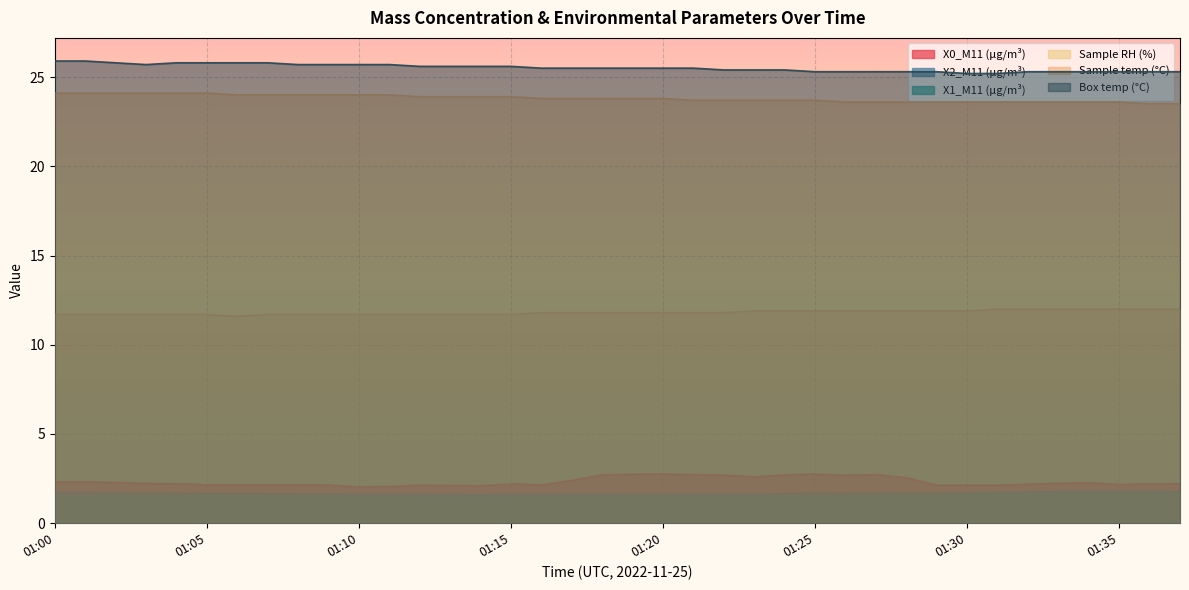

Between 01:02 and 01:34, which series saw the biggest shift?

Sample temp (°C)